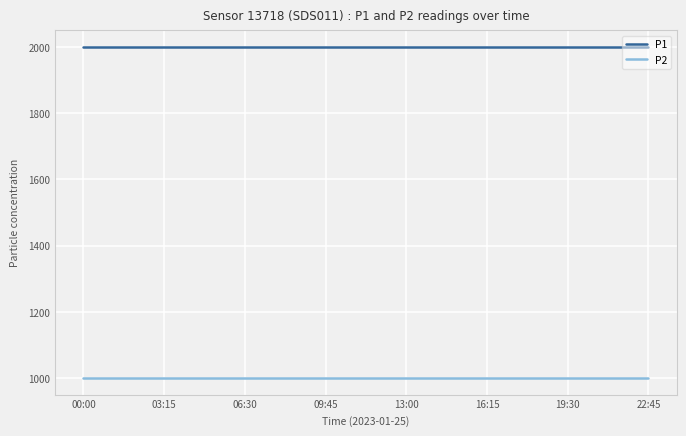

What is the minimum value for P1?

1999.9